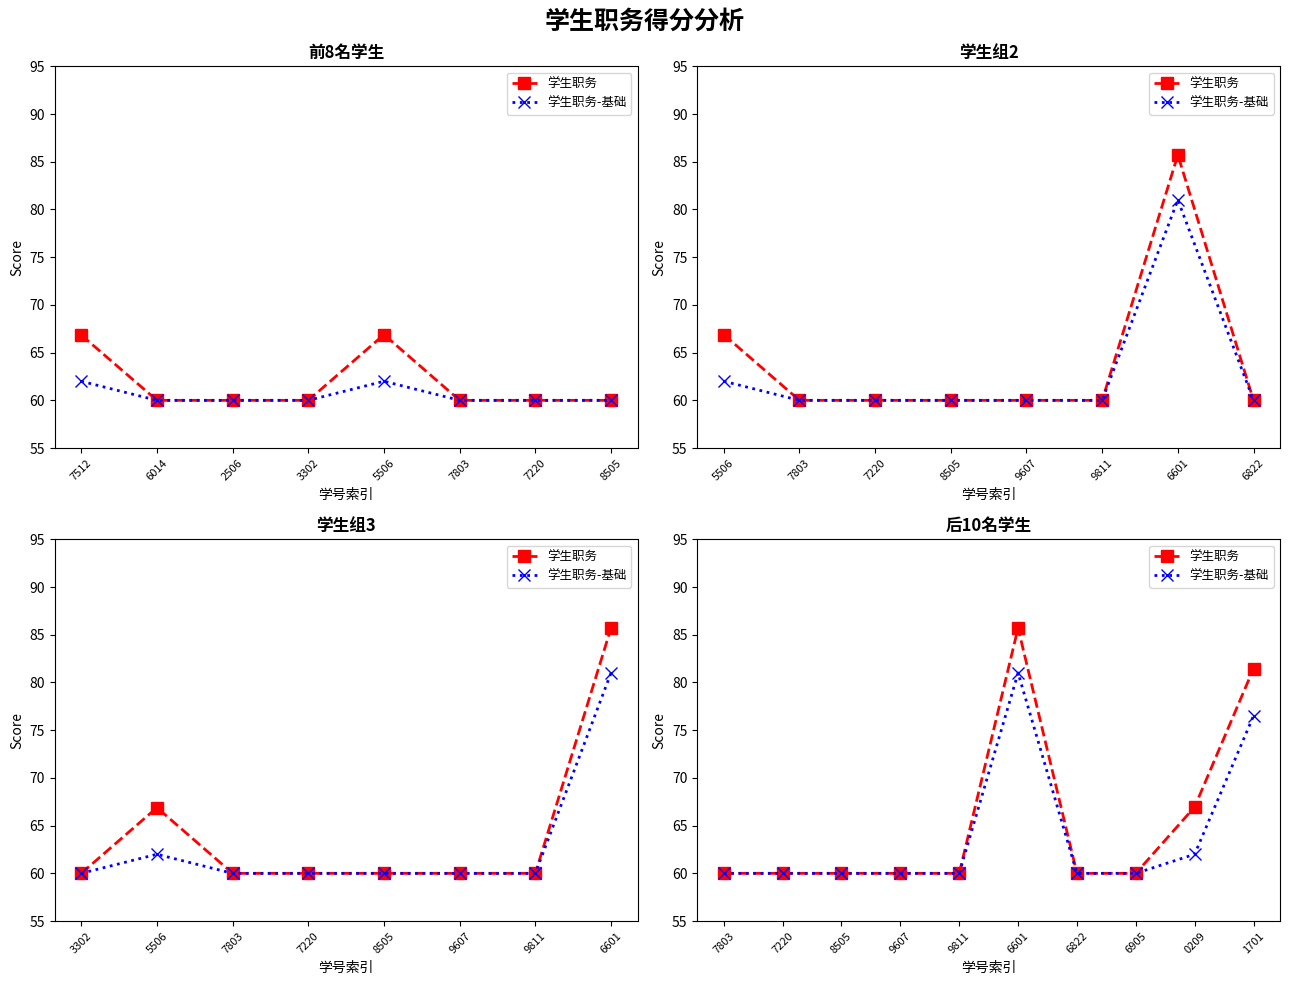

True or false: 学生职务 and 学生职务-基础 intersect in this chart.

False